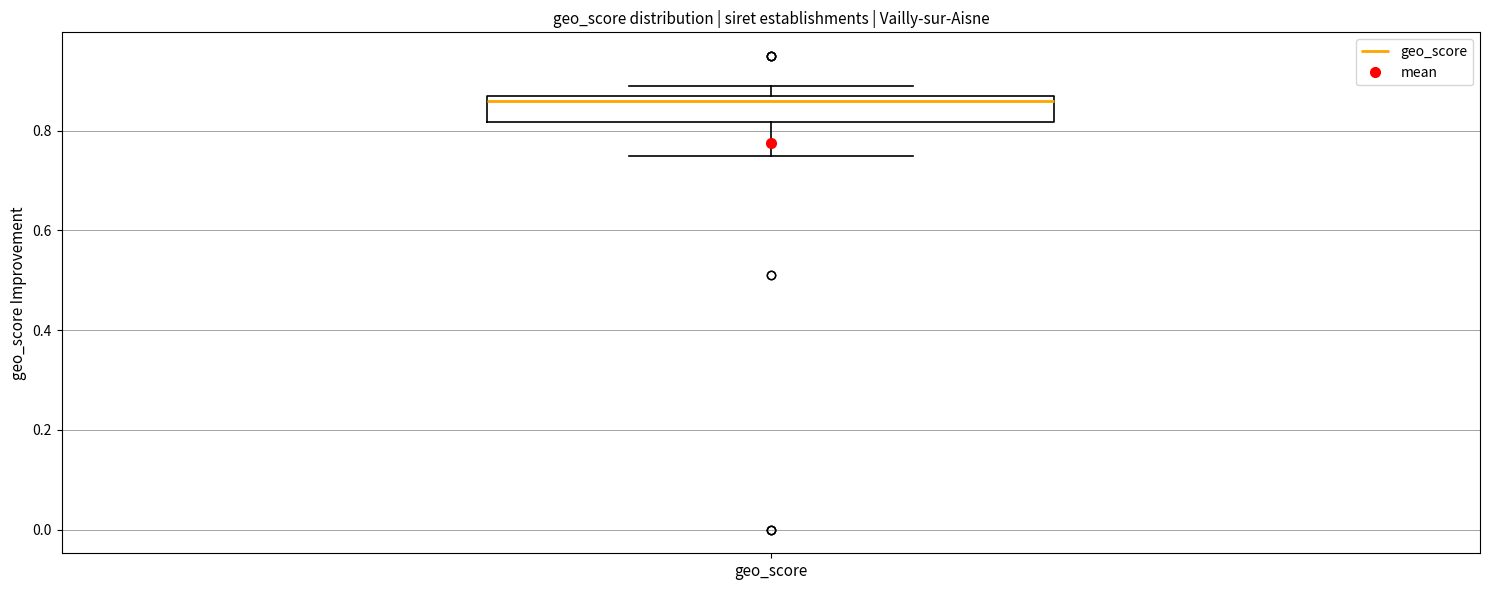

Transcribe this box plot: give where the median line is, the range the box spans, and where the two whiskers end, as read against the y-axis. The values are not printed on the chart, so give them approximately, as read against the axis.

median 0.86, box 0.82 to 0.88, whiskers 0.76 to 0.90